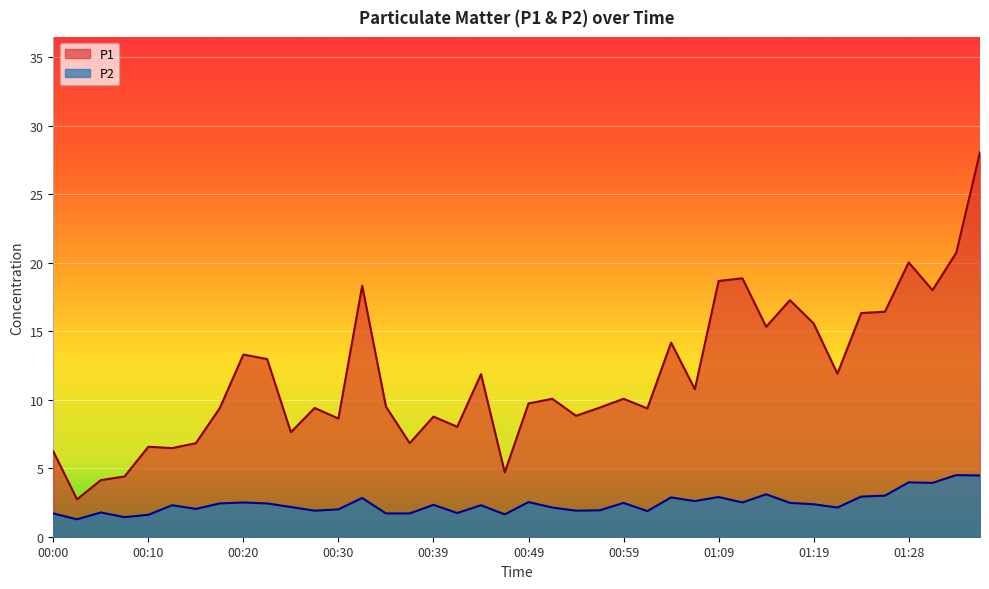

The value of P2 at 00:47 is 0.4. True or false?

False